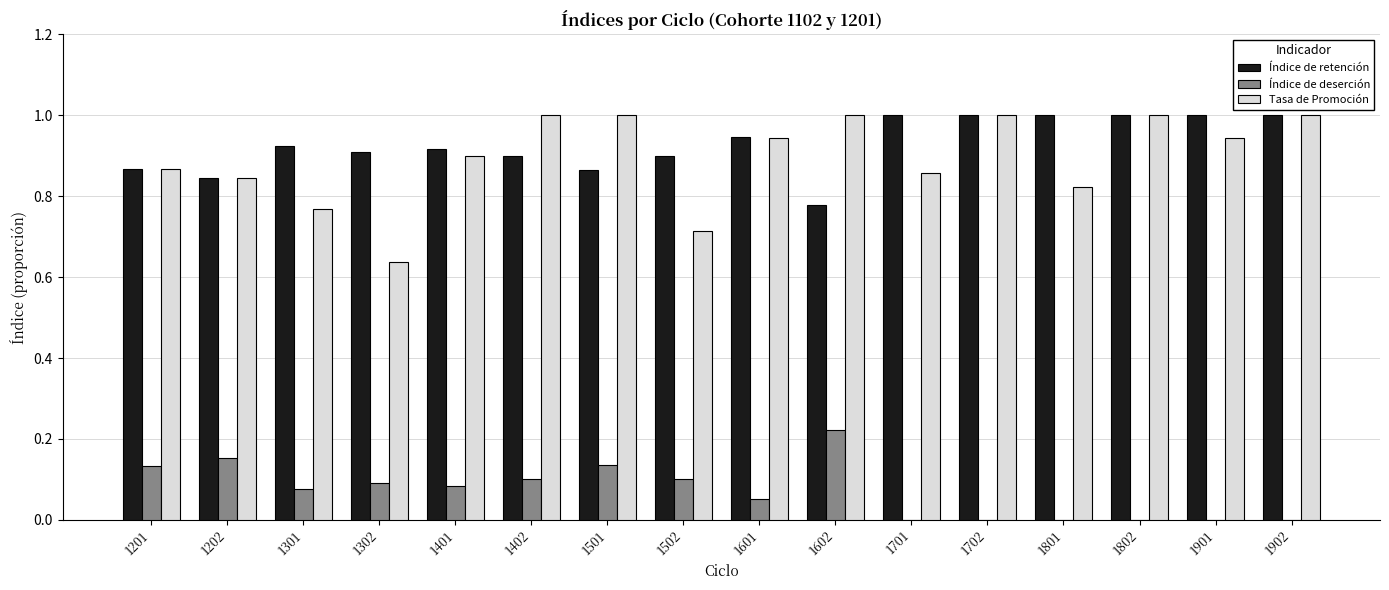

Is it true that Índice de retención equals 0.5 at 1702?

False